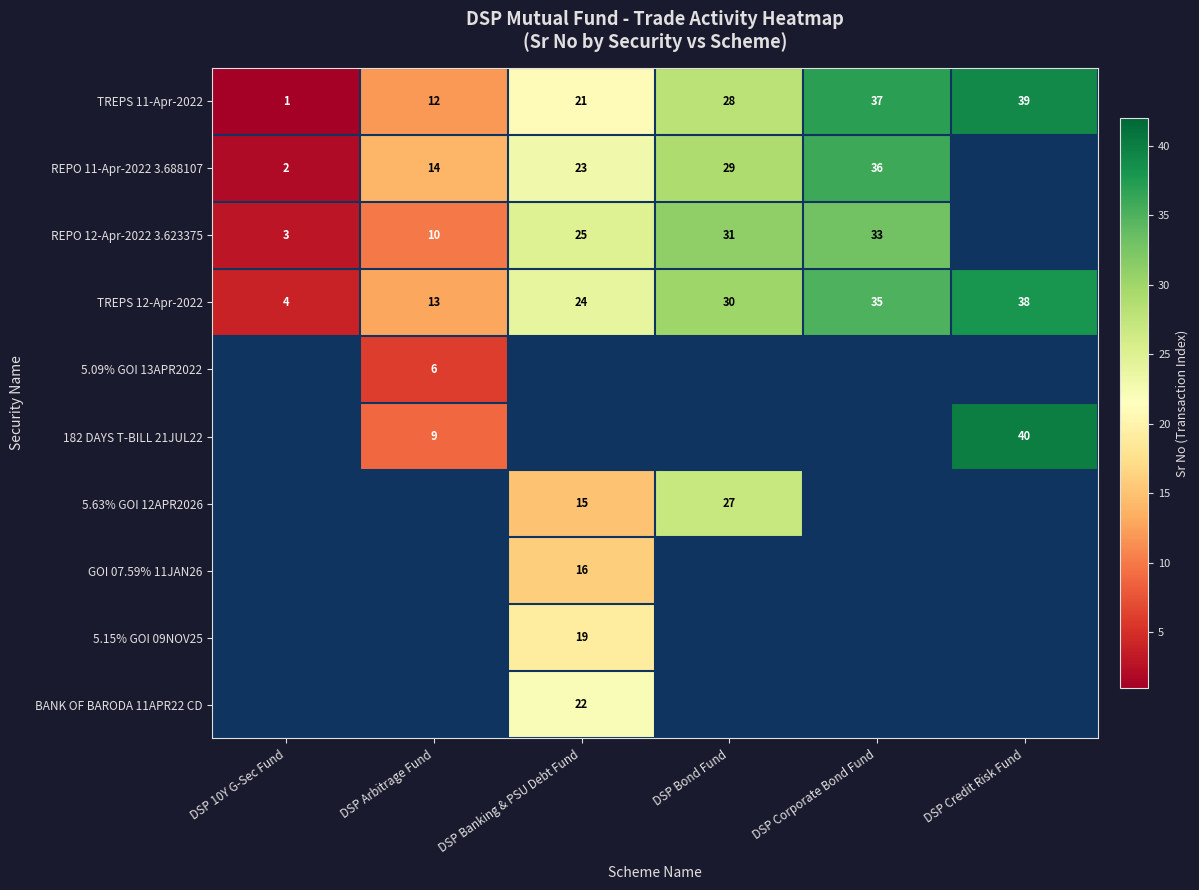

The value of TREPS 12-Apr-2022 at DSP Arbitrage Fund is 5. True or false?

False